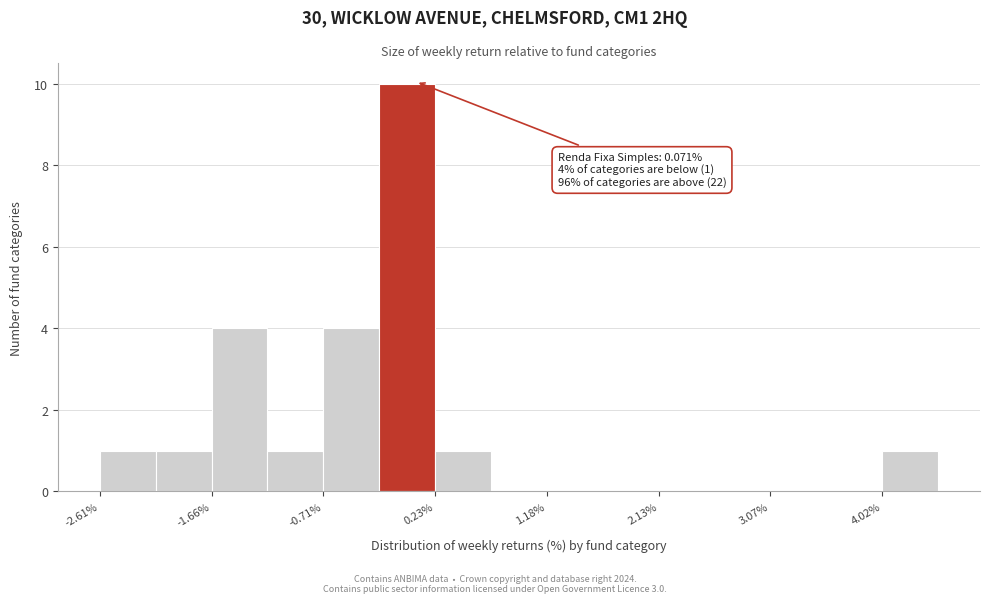

Over which range of the x-axis is the bar tallest?

-0.2 to 0.2